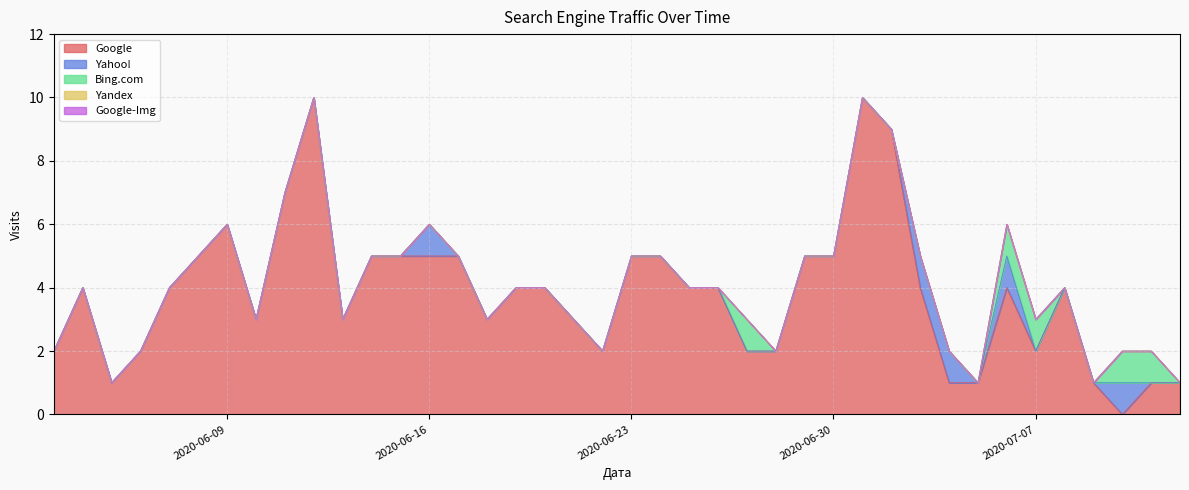

List the series in order of their peak value, lowest first.

Yandex, Google-Img, Yahoo!, Bing.com, Google